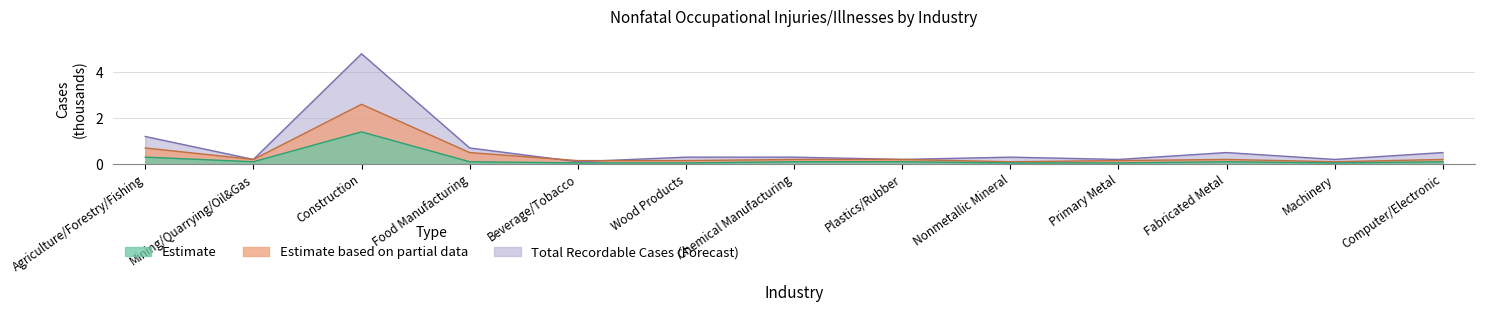

True or false: Total Recordable Cases and Cases with Days Away from Work intersect in this chart.

False